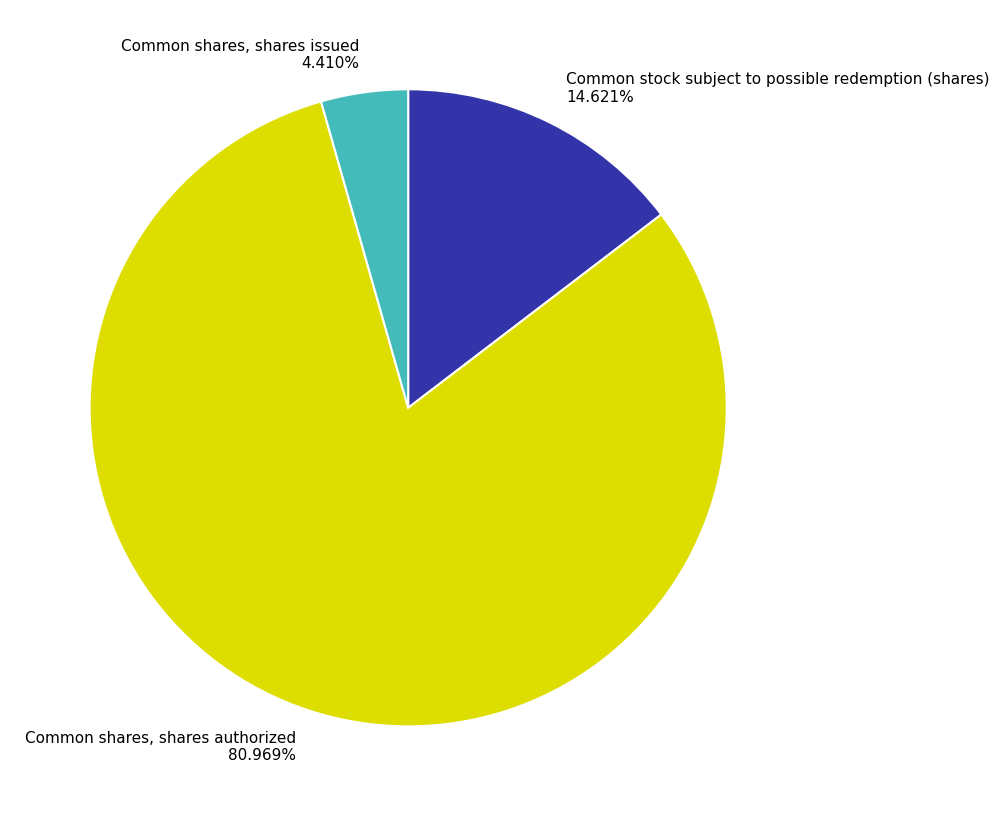

True or false: Common shares, shares authorized accounts for 73% of the total.

False